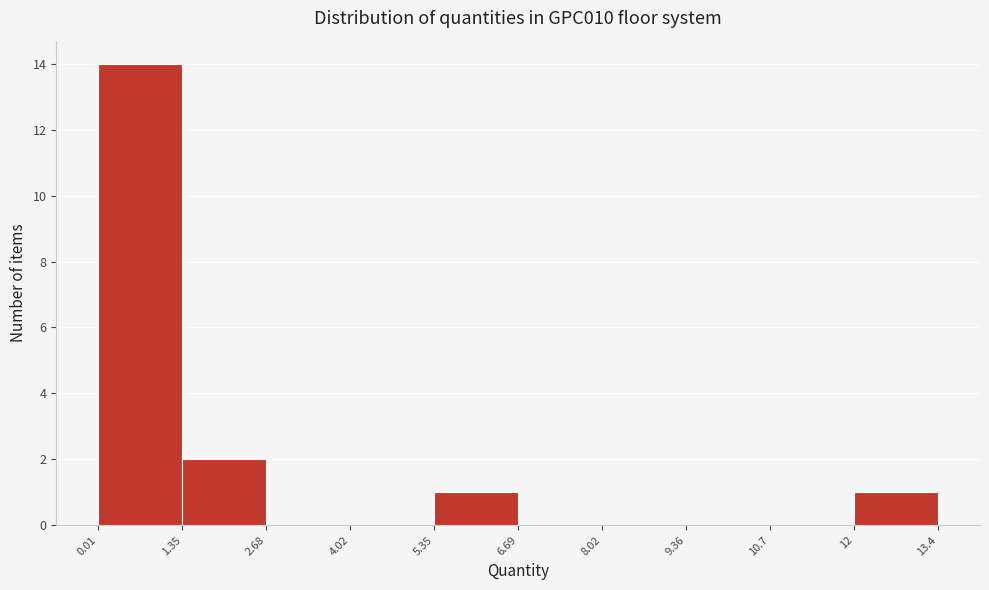

Reading left to right, transcribe this chart: for each bar, give the range it covers on the x-axis and its height. The values are not printed on the chart, so give them approximately, as read against the axis.

0.01 to 1.35: 14
1.35 to 2.68: 2
2.68 to 4.02: 0
4.02 to 5.35: 0
5.35 to 6.69: 1
6.69 to 8.02: 0
8.02 to 9.36: 0
9.36 to 10.7: 0
10.7 to 12: 0
12 to 13.4: 1